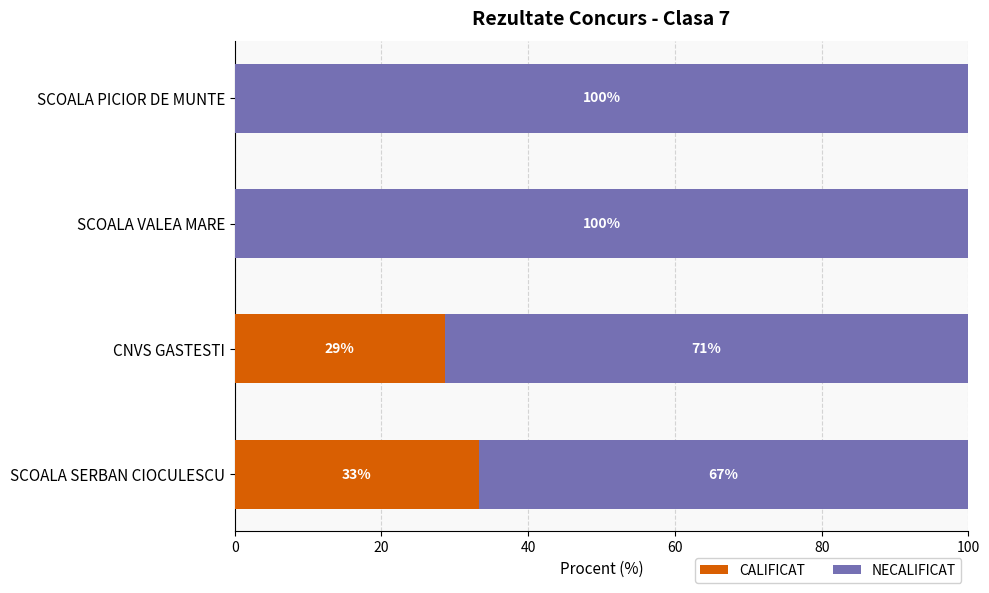

The value of CALIFICAT at SCOALA SERBAN CIOCULESCU is 33.3. True or false?

True